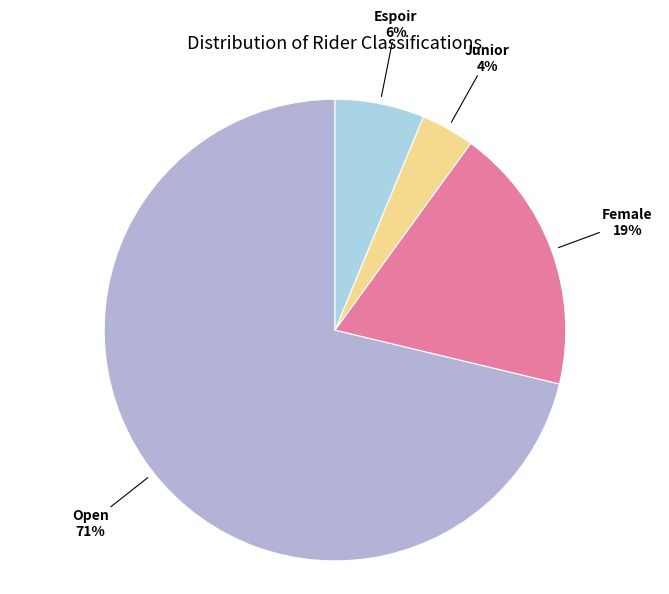

How many slices are in this pie chart?

4